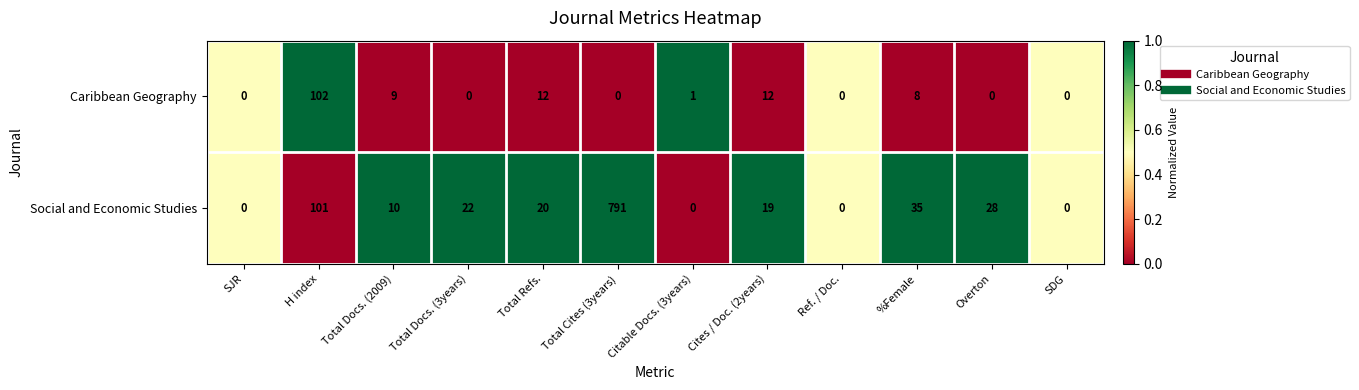

At which label does Caribbean Geography first exceed 1?

H index